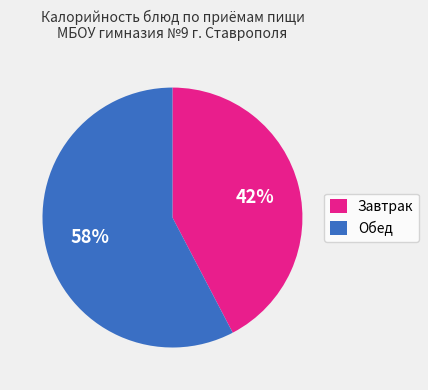

True or false: Обед accounts for 69% of the total.

False